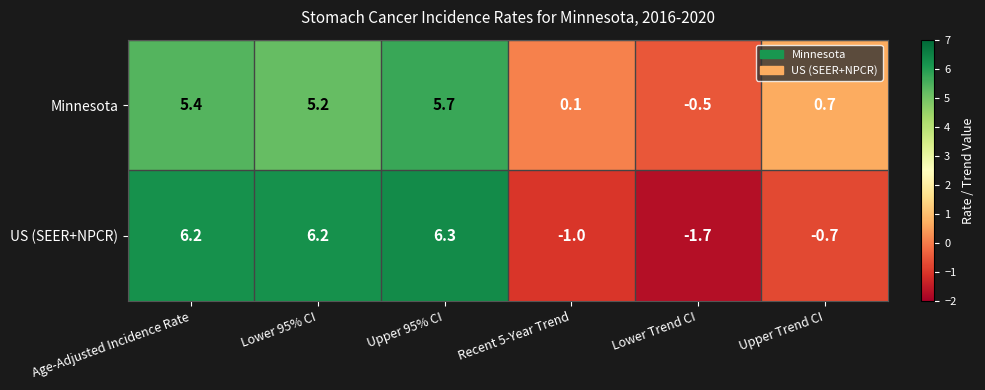

What is the sum of all US (SEER+NPCR) values?

15.3